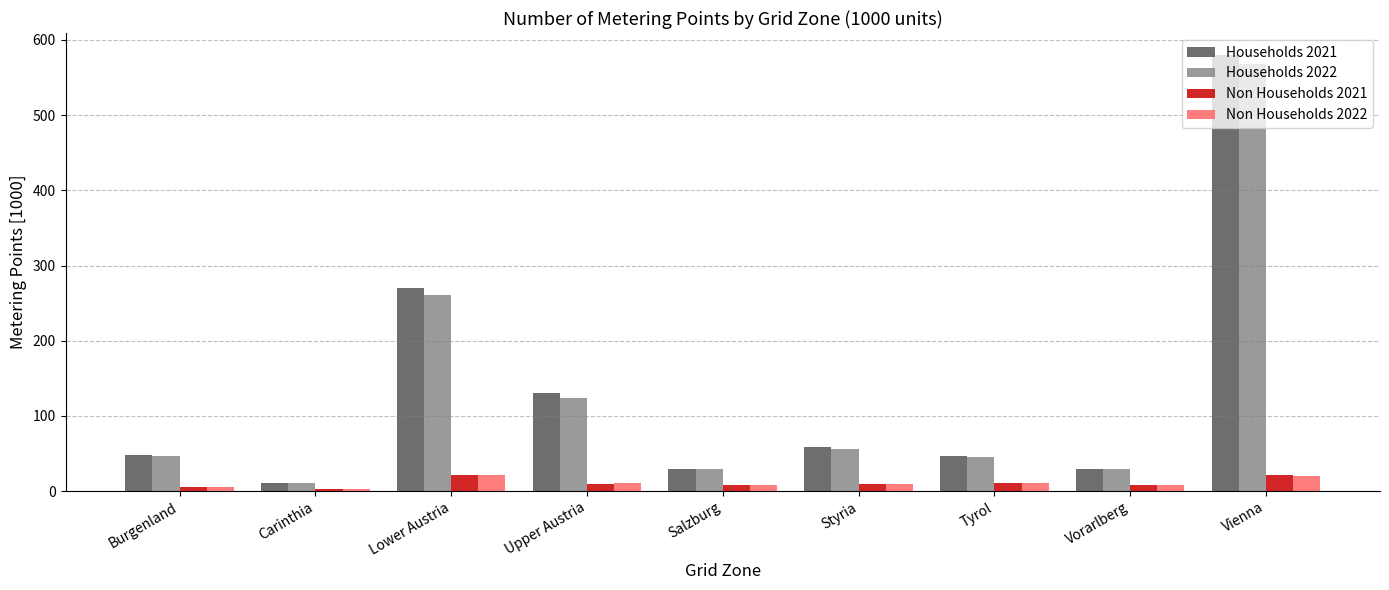

What is the total value across all series at Vienna?

1189.9